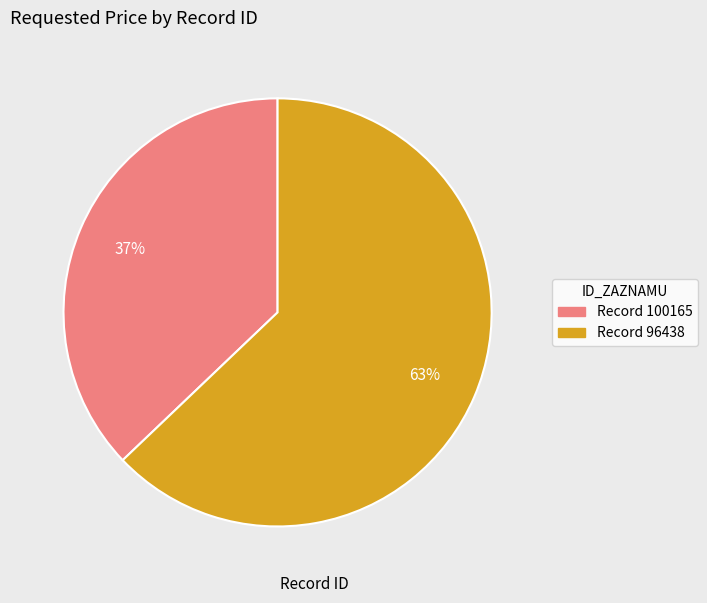

To the nearest percent, what is the difference between the largest and smallest slice percentages?

26%